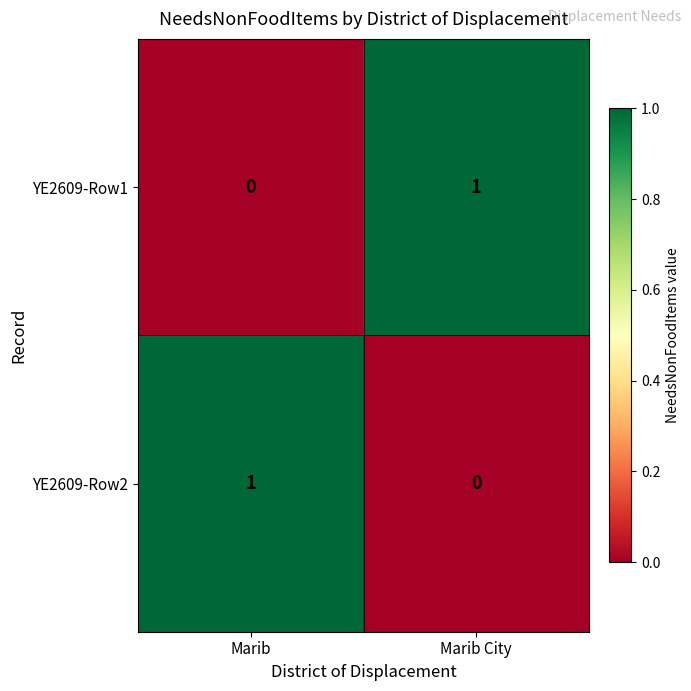

Reading left to right, transcribe all the data shown in this chart.

YE2609-Row1: Marib=0	Marib City=1
YE2609-Row2: Marib=1	Marib City=0